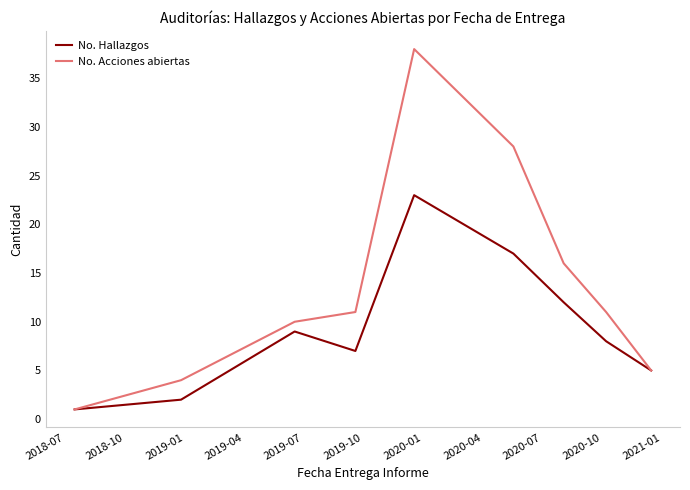

What is the highest value of the No. Acciones abiertas series?

38